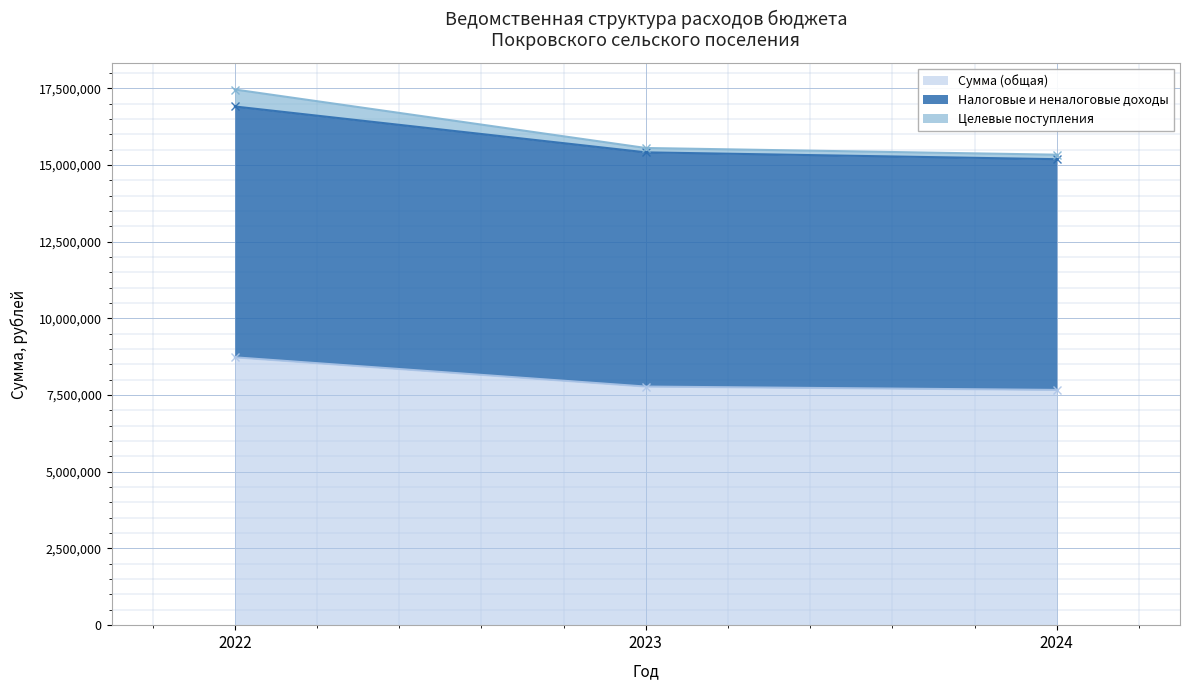

What is the value of the Налоговые и неналоговые доходы point at the 1st from the left?

16905765.9